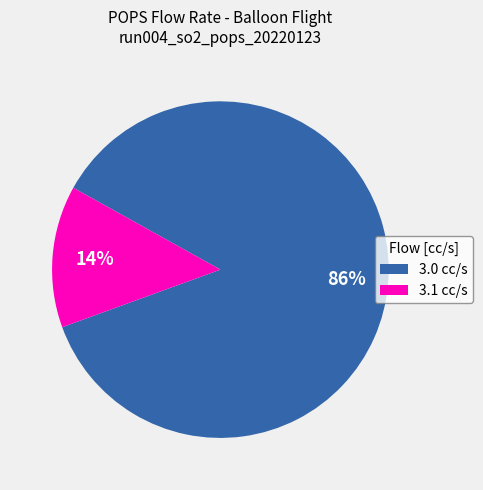

Count the number of slices in the pie.

2